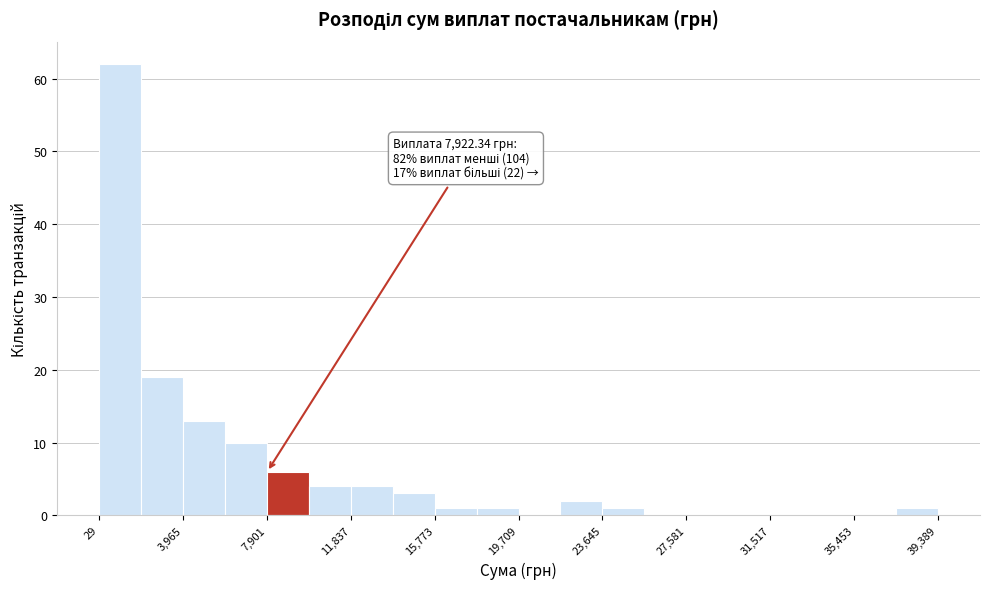

Around what value on the x-axis is the tallest bar? Give the approximate position of its centre, as read against the axis.

1000